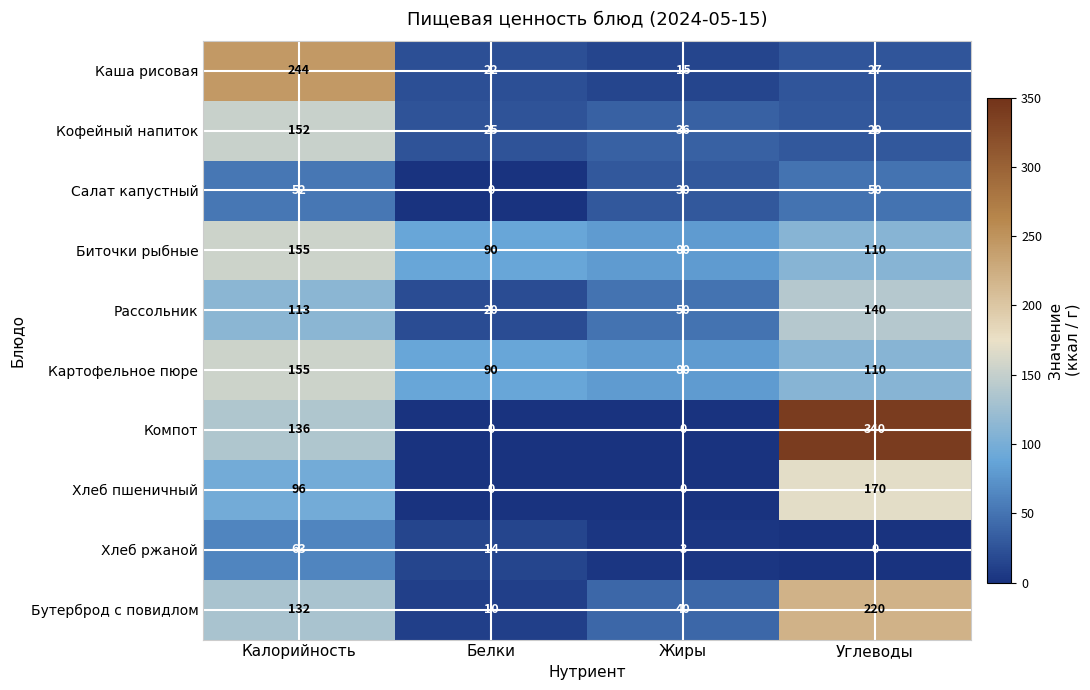

What is the average value of the Хлеб ржаной series?

20